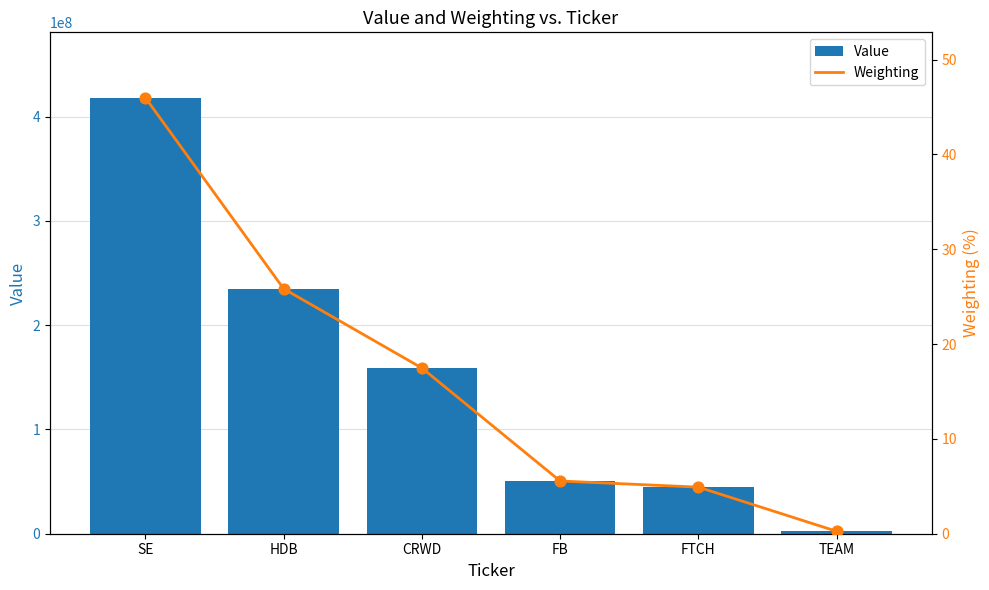

Which series has the largest total across all categories?

Value